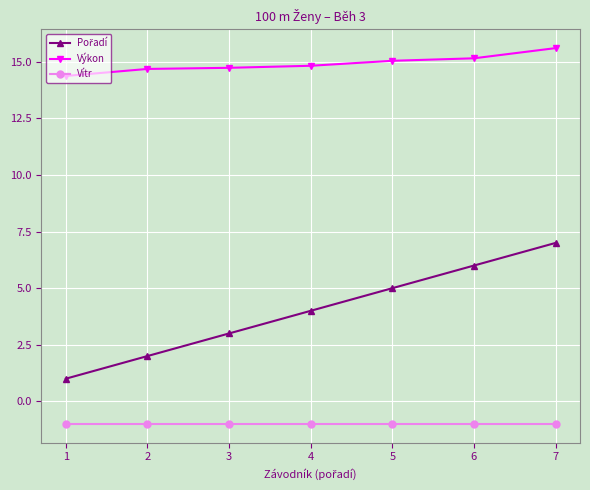

True or false: Vítr and Výkon cross at least once.

False